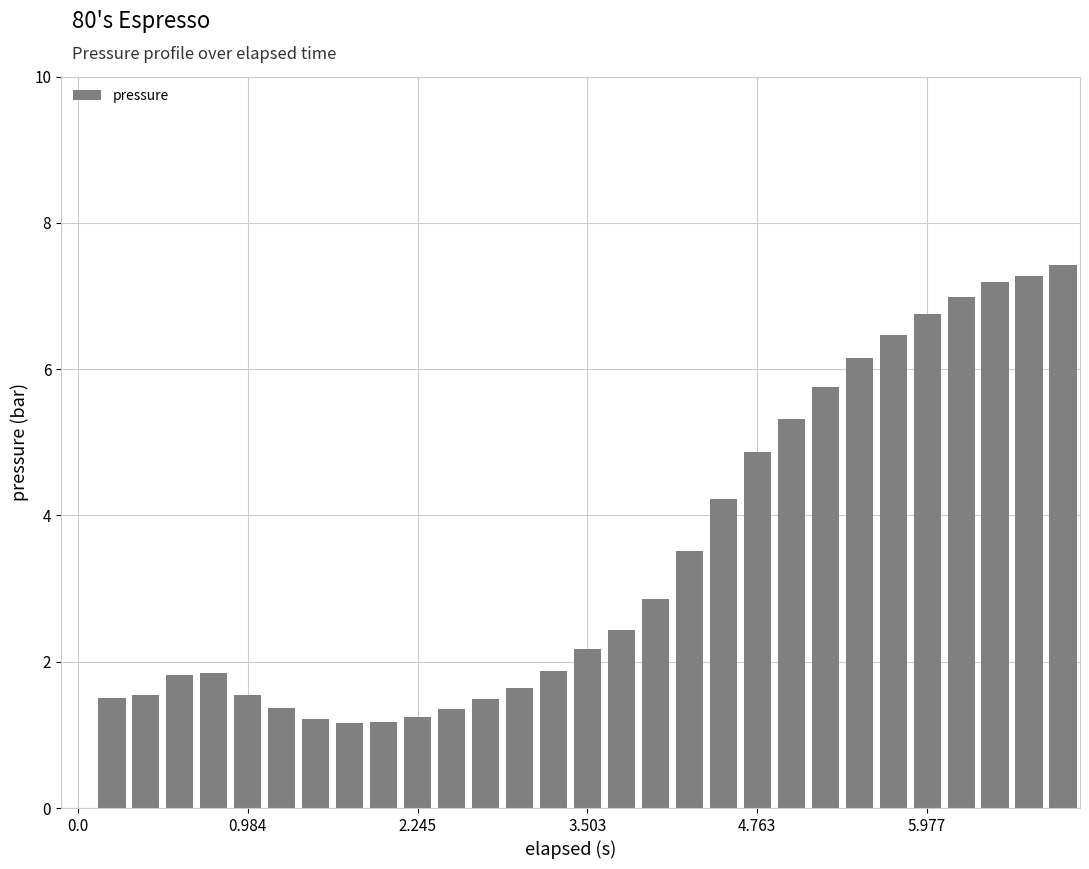

How many values are above zero?

29